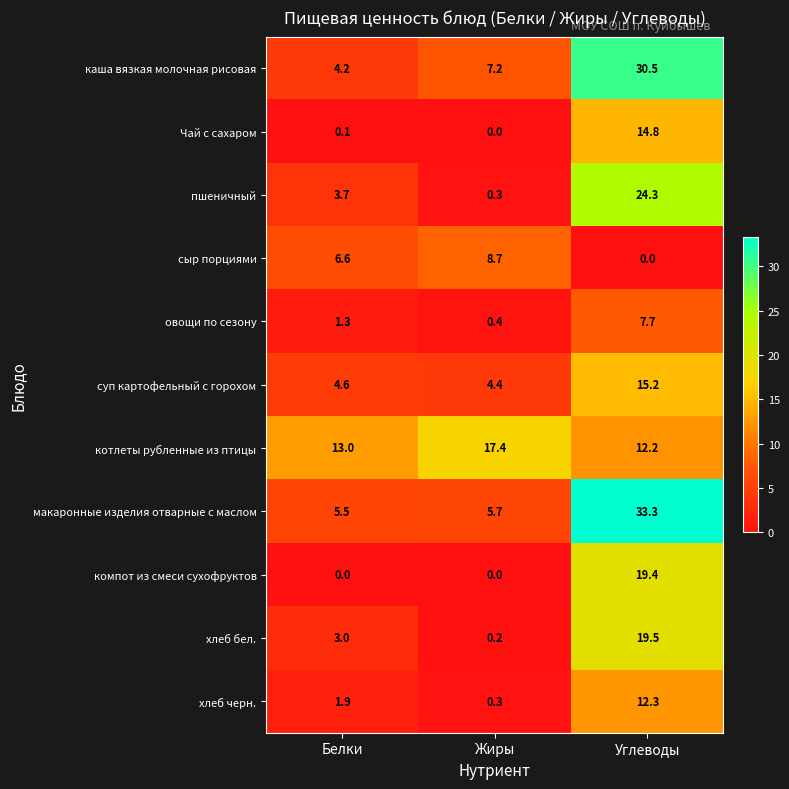

The сыр порциями series shows 11.4 at Жиры. True or false?

False